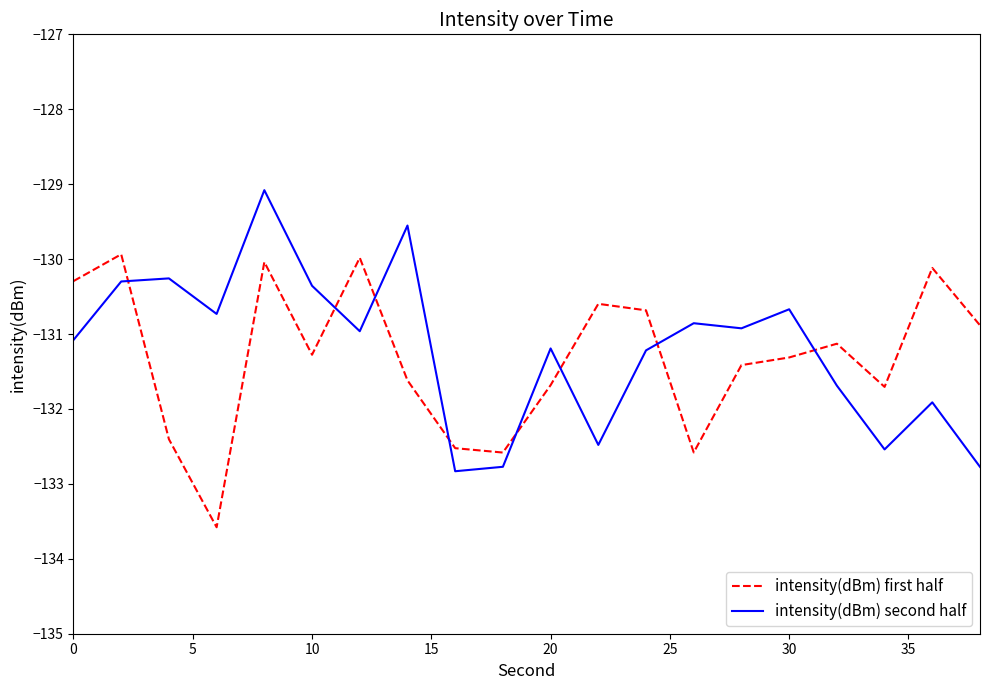

How many values in the intensity(dBm) second half series exceed -130?

2